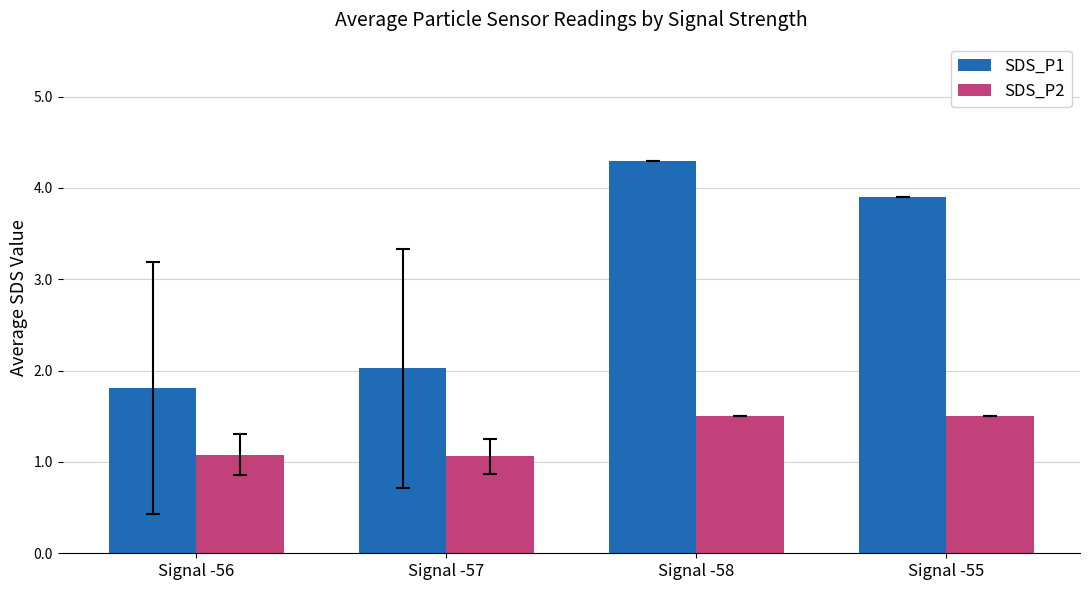

Rank the series by their maximum value, from highest to lowest.

SDS_P1, SDS_P2